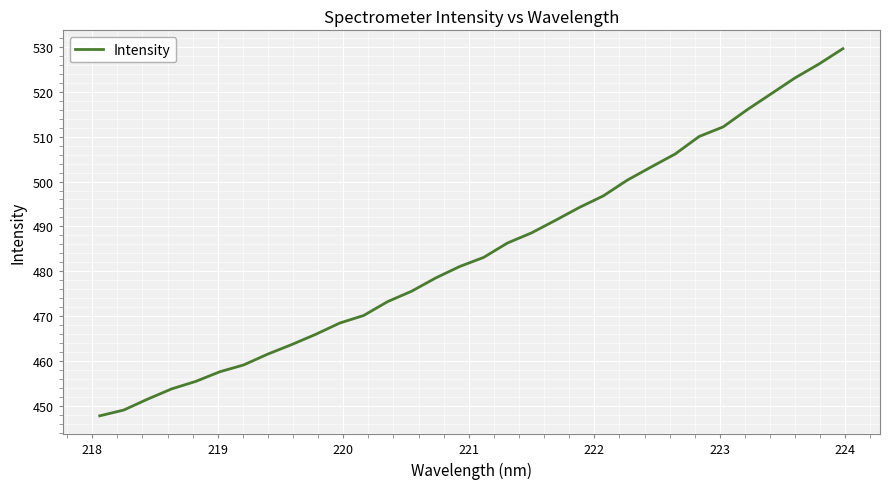

What is the difference between the maximum and minimum values?

81.8